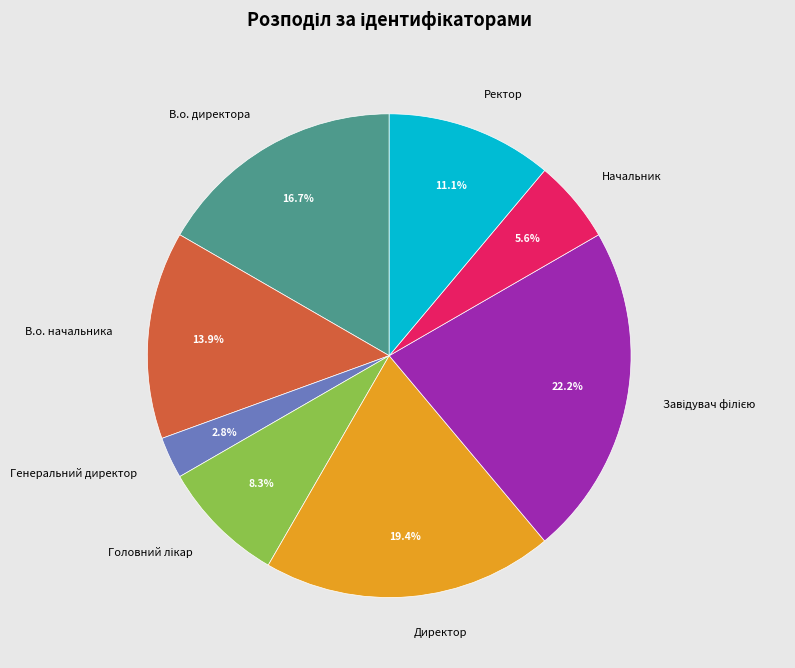

Between Ректор and В.о. начальника, which is larger?

В.о. начальника